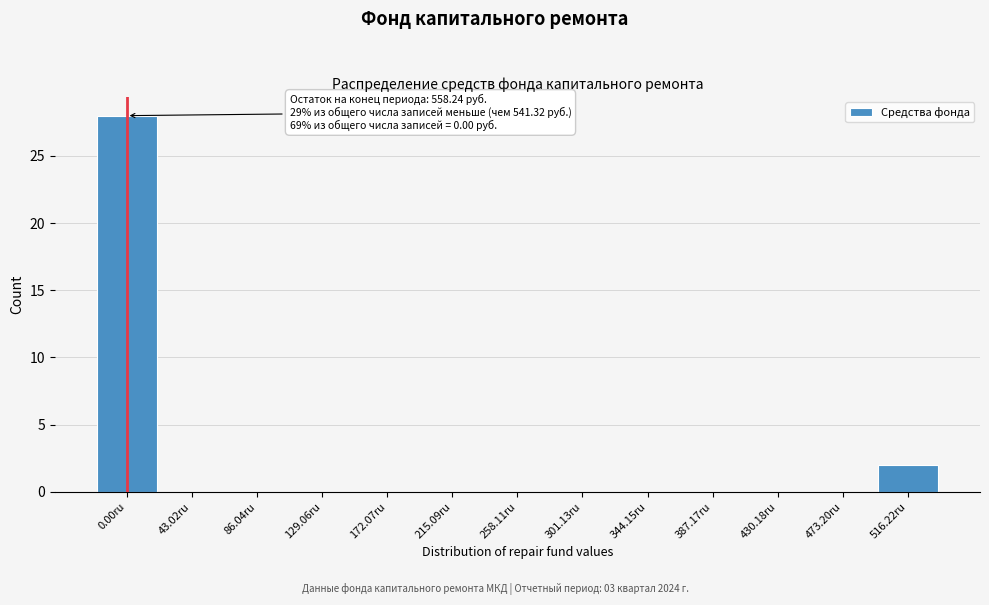

Reading left to right, transcribe all the data shown in this chart.

0.00ru=28	43.02ru=0	86.04ru=0	129.06ru=0	172.07ru=0	215.09ru=0	258.11ru=0	301.13ru=0	344.15ru=0	387.17ru=0	430.18ru=0	473.20ru=0	516.22ru=2